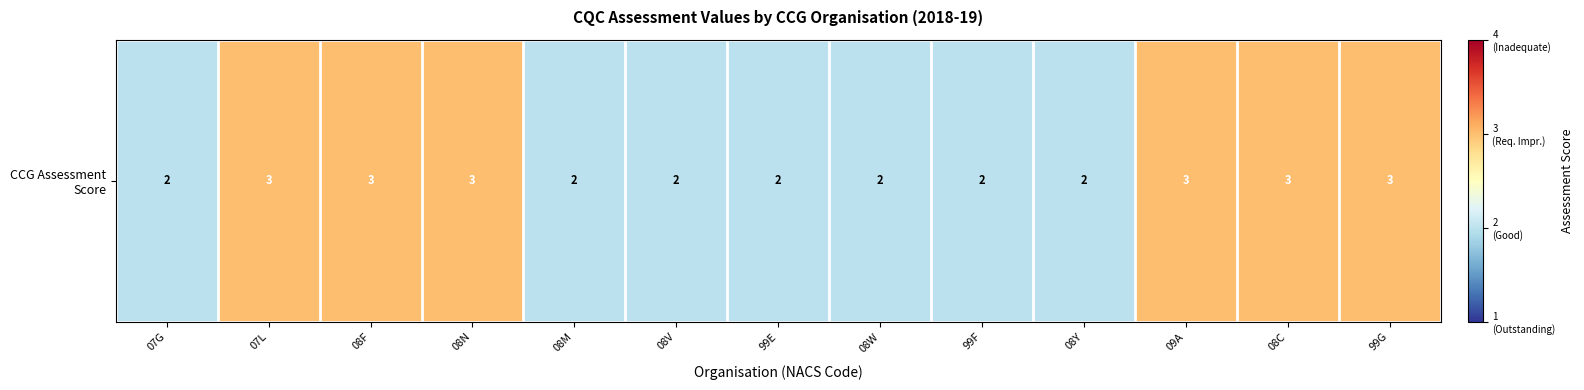

What is the change in value from 08N to 08Y?

-1